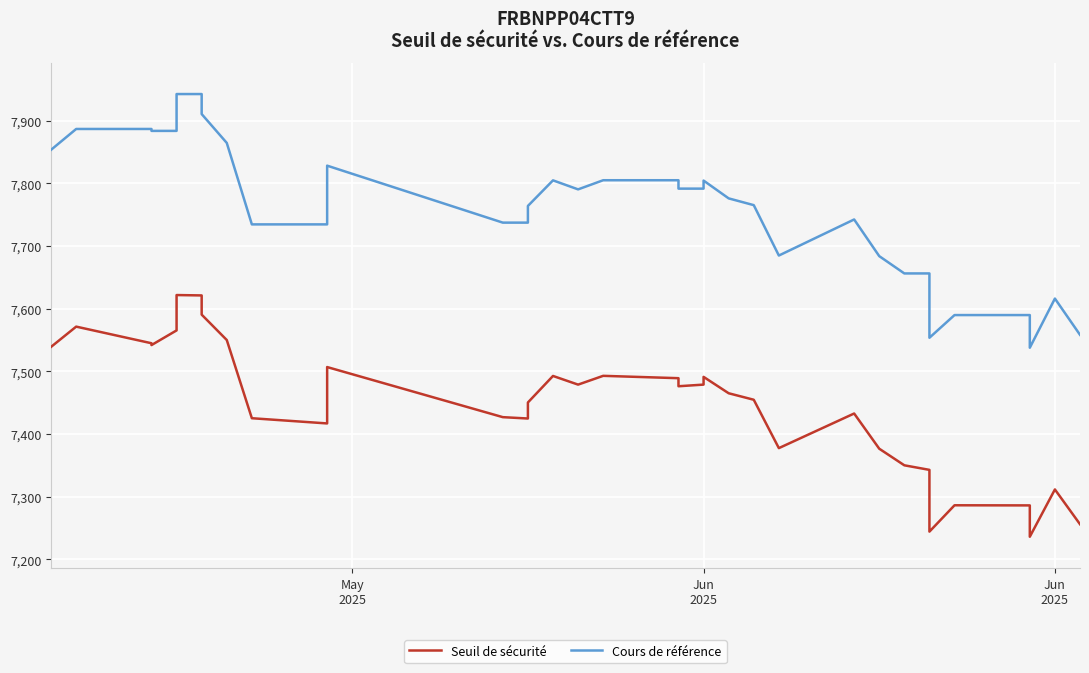

What value does the Cours de référence series have at Jun 2025?

7804.3